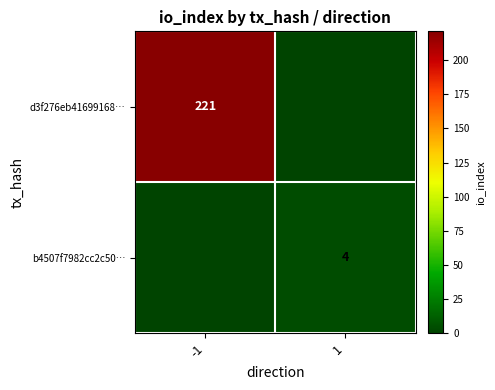

The value of d3f276eb41699168… at -1 is 221. True or false?

True